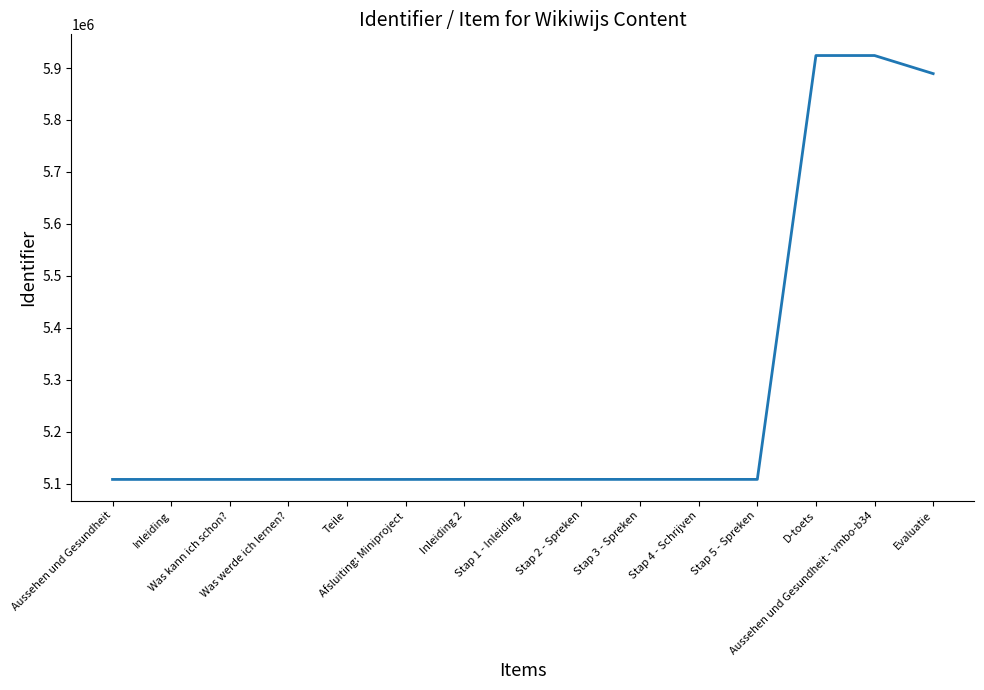

What is the difference between the maximum and minimum values?

815848